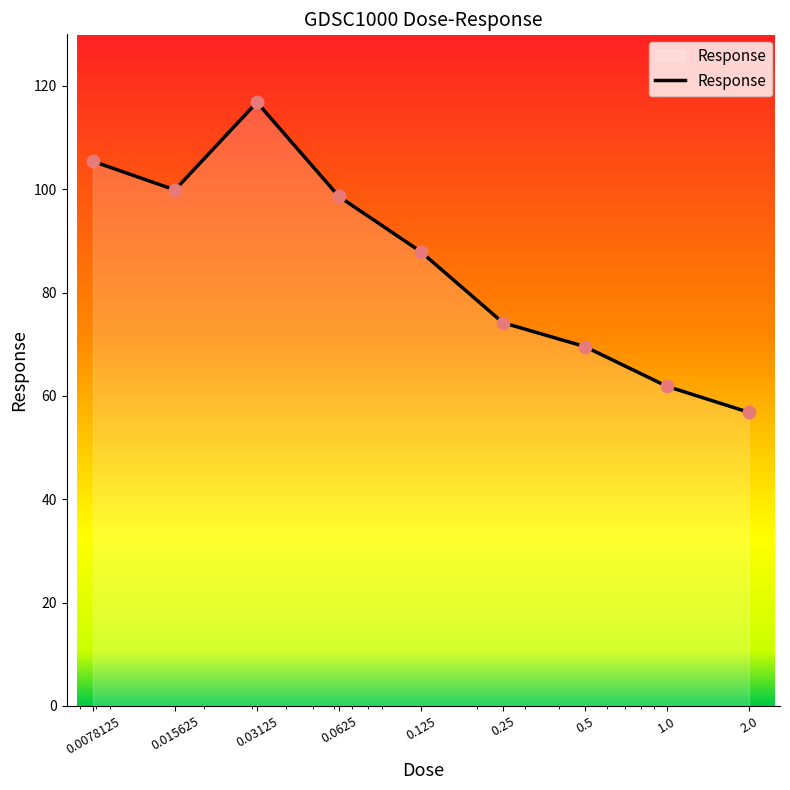

What is the greatest value displayed?

116.8